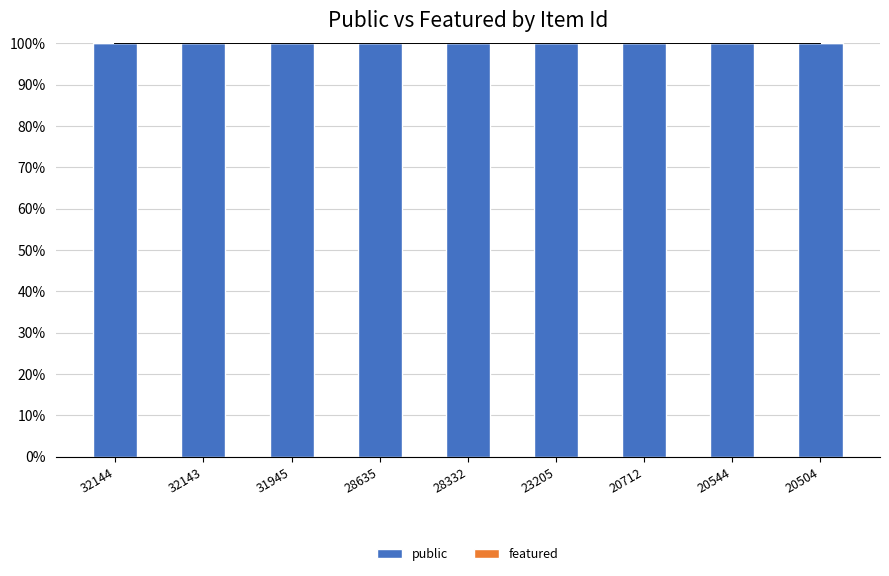

How many distinct data groups are displayed?

2